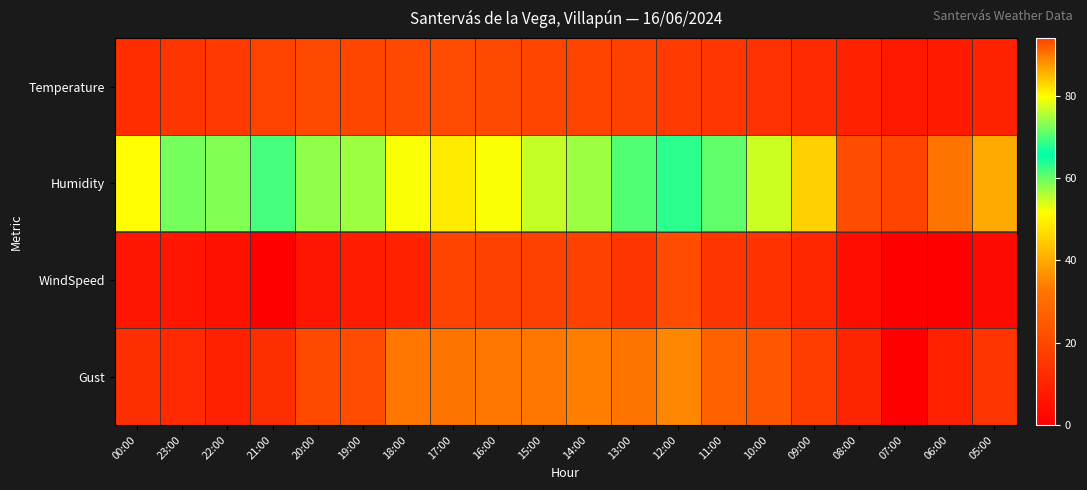

Between 19:00 and 15:00, which series saw the biggest shift?

Gust